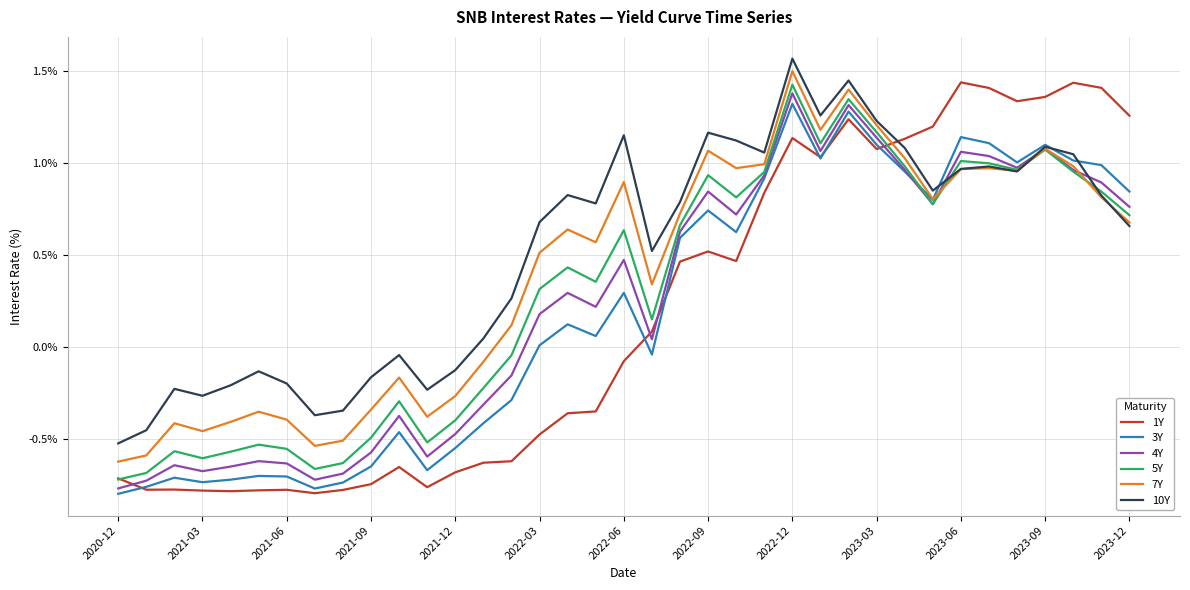

Which series has the largest range (max minus min)?

1Y